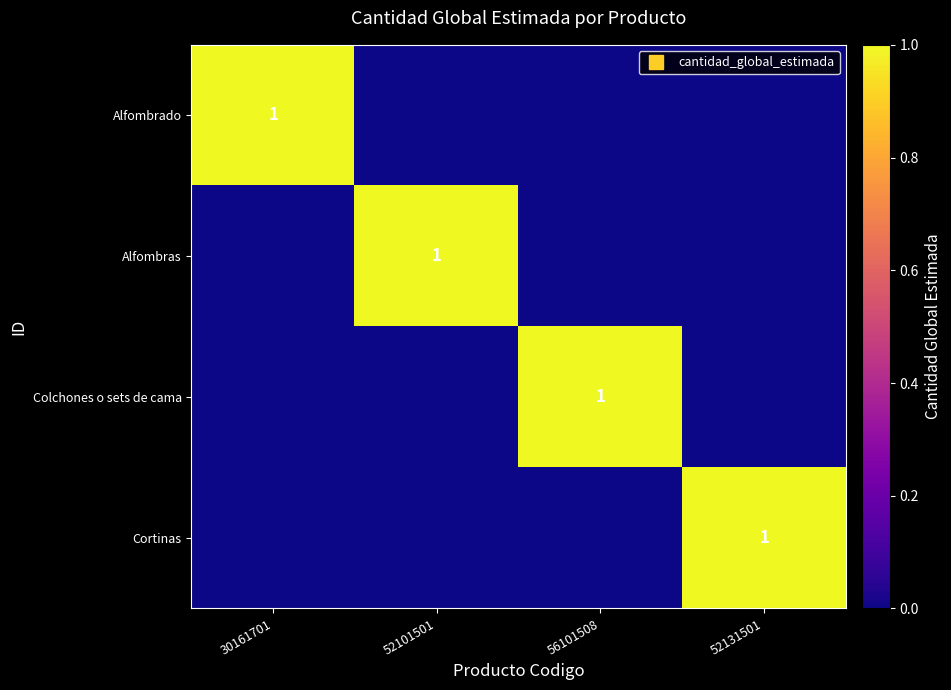

Read the Cortinas value at 52131501.

1